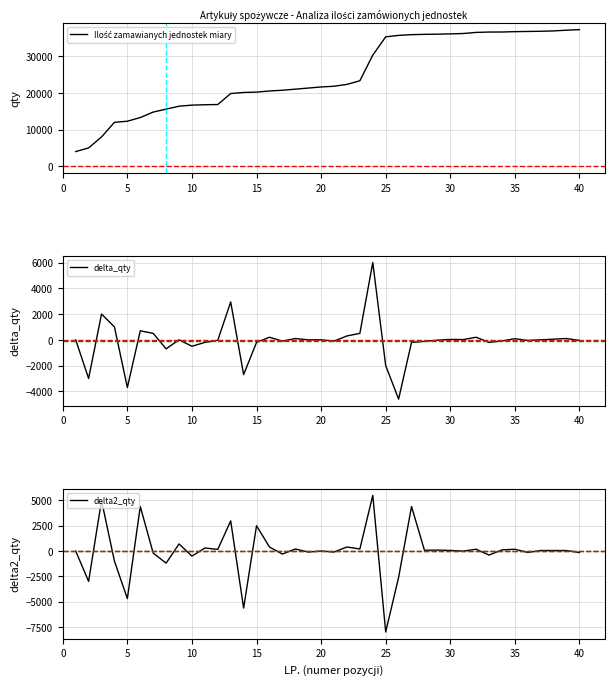

What is the minimum value for delta2_qty?

-8000